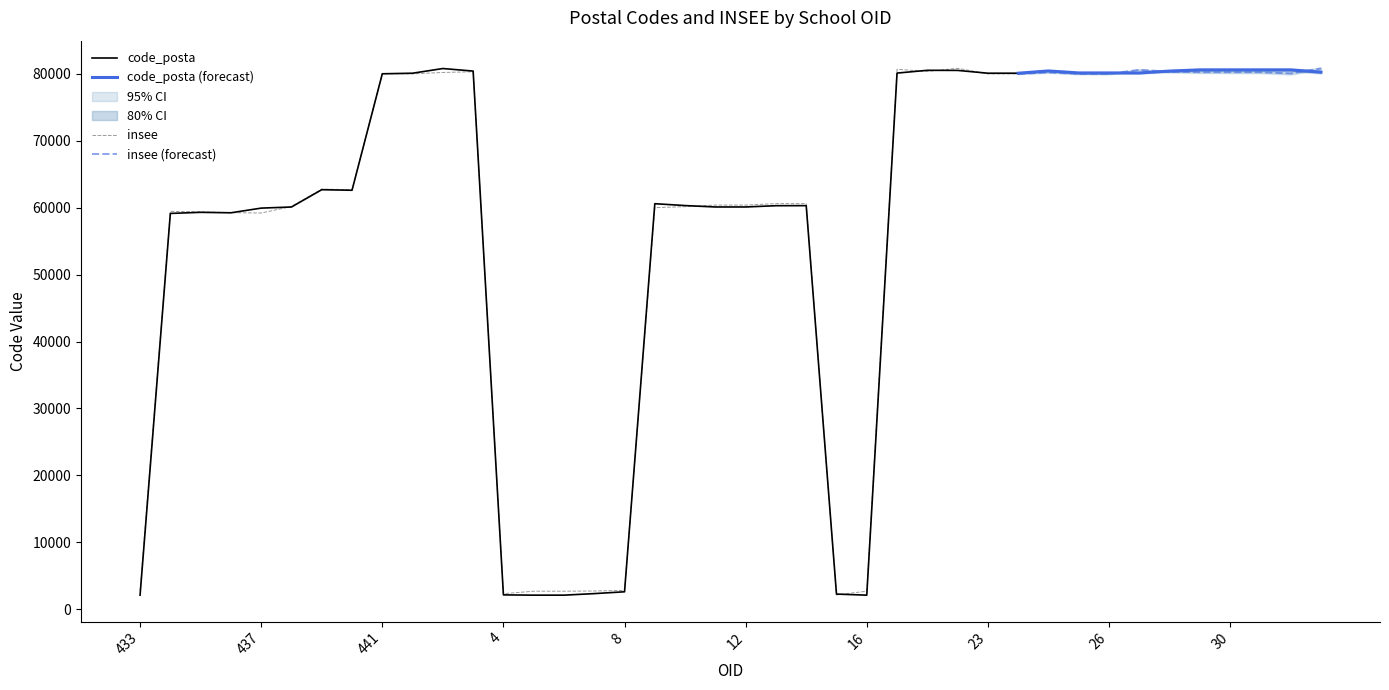

What is the label of the 26th point from the left?

19